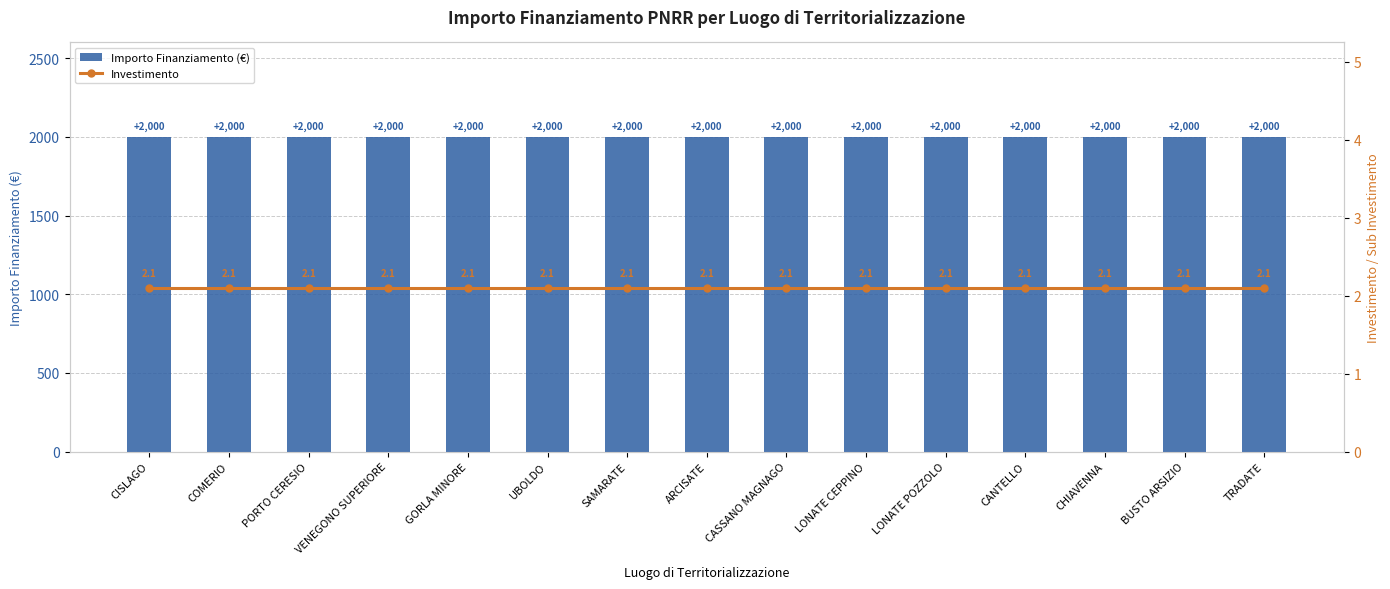

At which label does Investimento reach its minimum?

CISLAGO